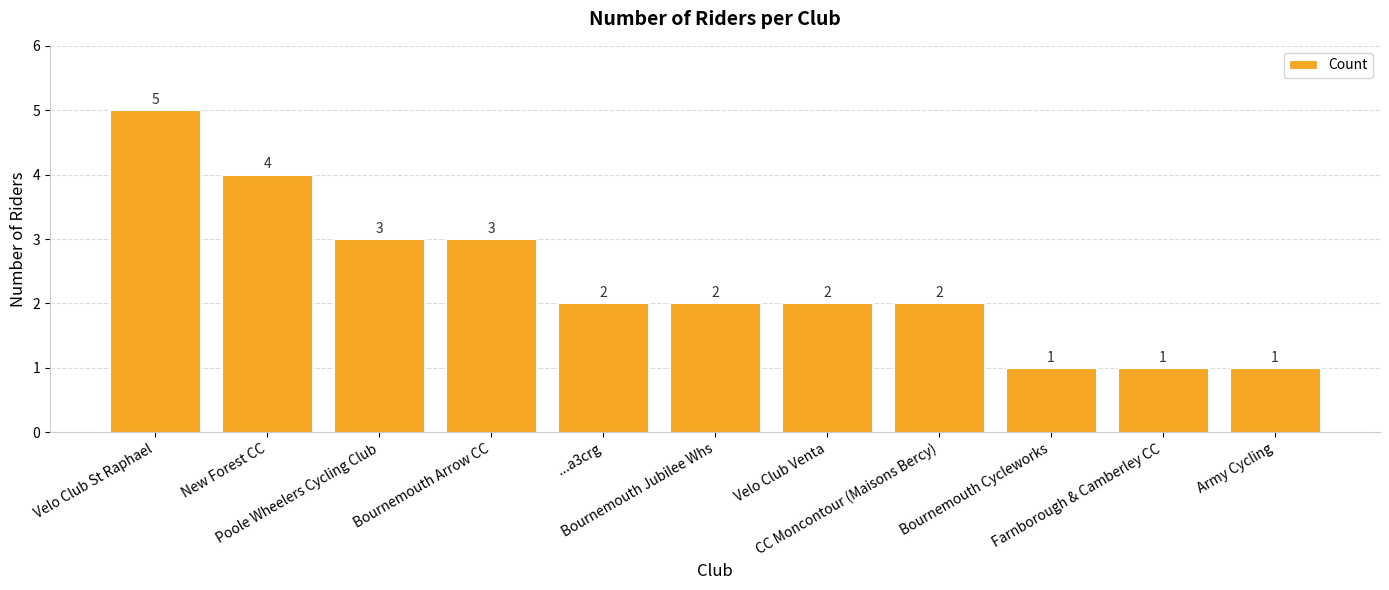

How many data points are less than 2?

3